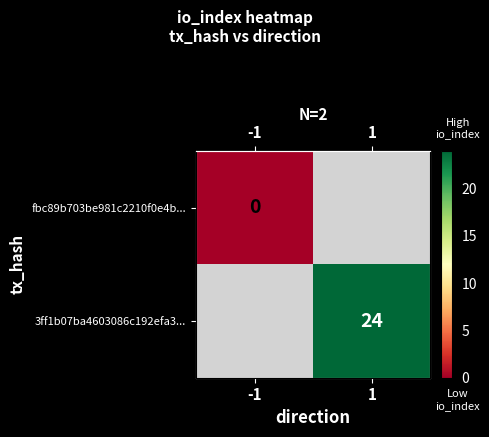

Is the value of 3ff1b07ba4603086c192efa3... at -1 greater than the value of fbc89b703be981c2210f0e4b... at -1?

No